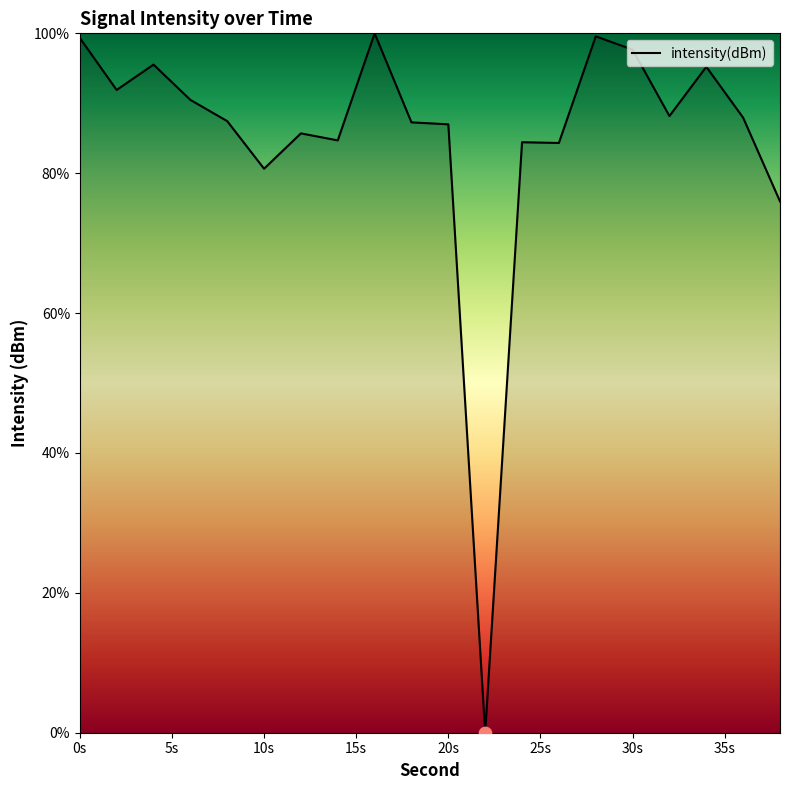

What is the difference between the maximum and minimum values?

100.0